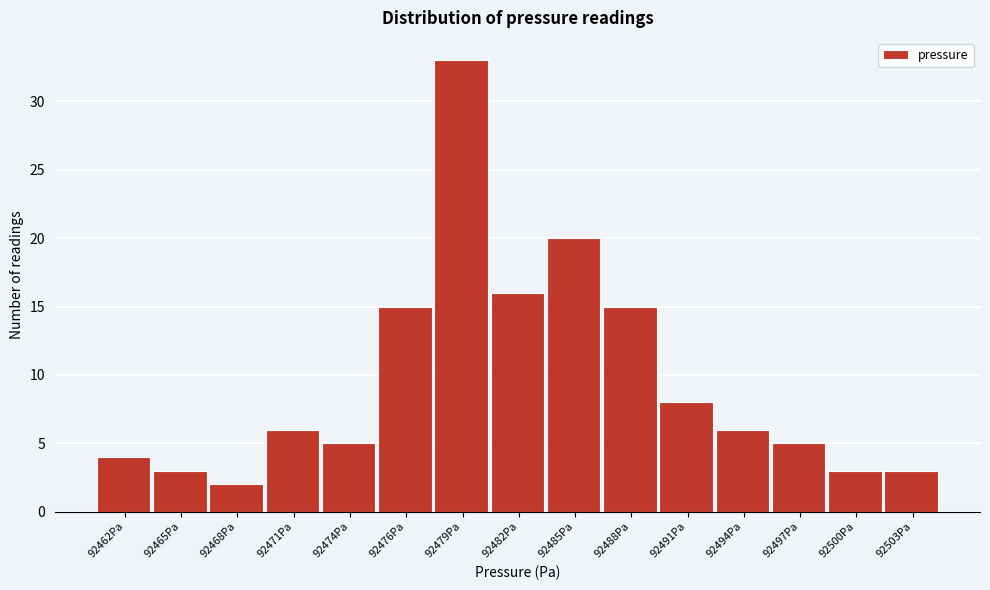

Reading right to left, what are all the values shown in this chart?

92503Pa=3	92500Pa=3	92497Pa=5	92494Pa=6	92491Pa=8	92488Pa=15	92485Pa=20	92482Pa=16	92479Pa=33	92476Pa=15	92474Pa=5	92471Pa=6	92468Pa=2	92465Pa=3	92462Pa=4